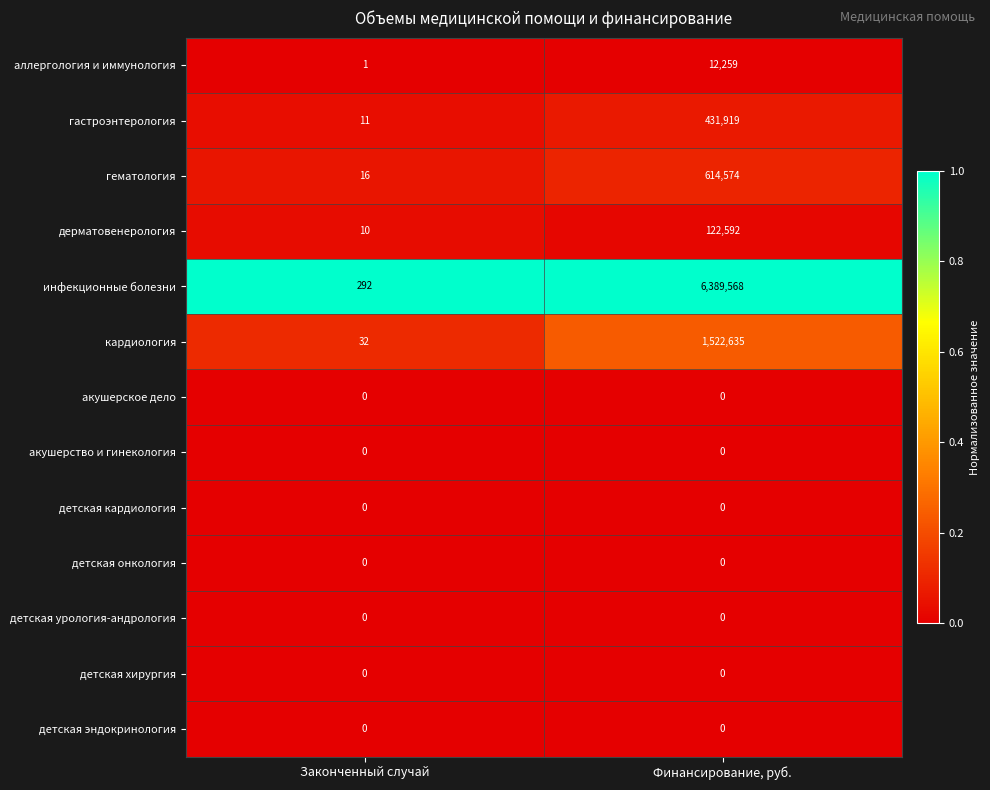

What is the total value across all series at Финансирование, руб.?

9093547